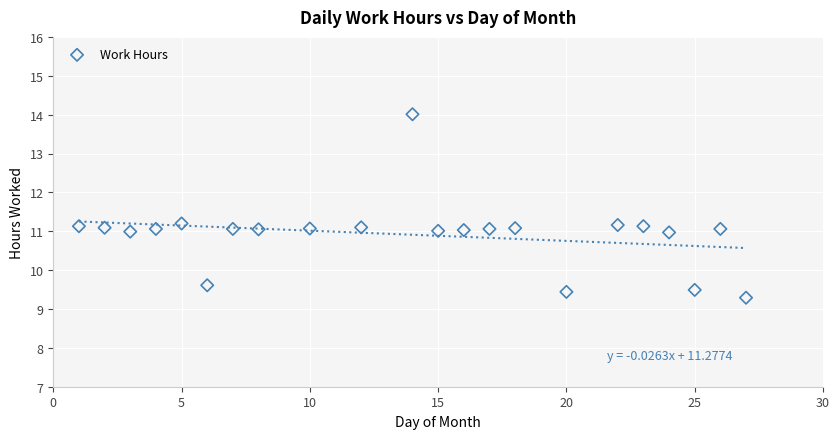

What is the range of Y values (max minus min)?

4.7